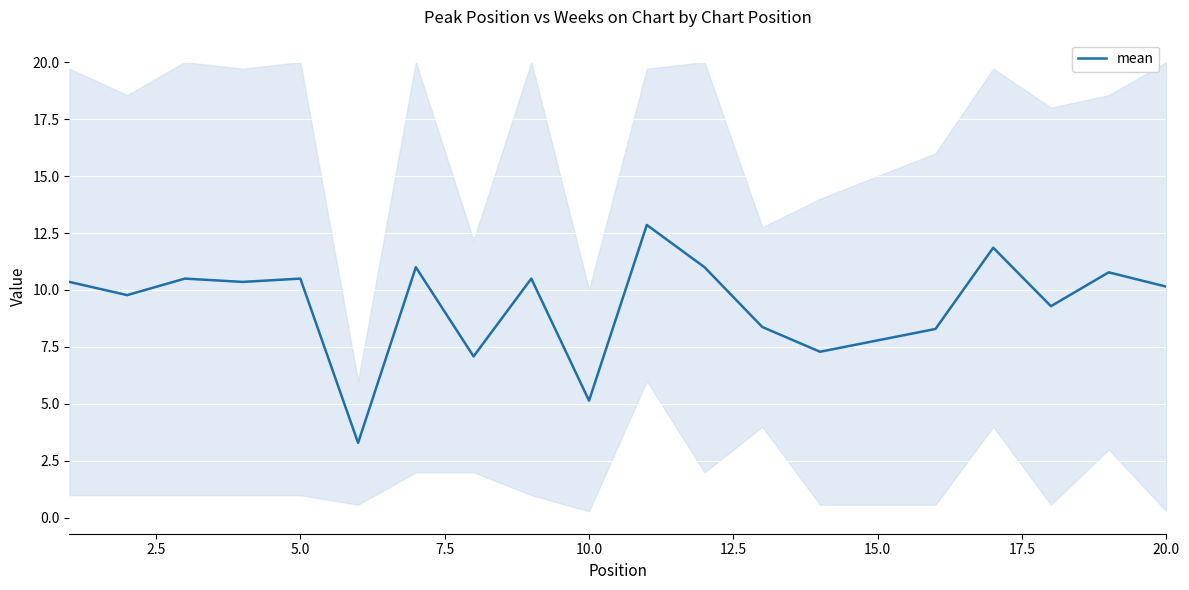

The mean series shows 5.8 at 5.0. True or false?

False